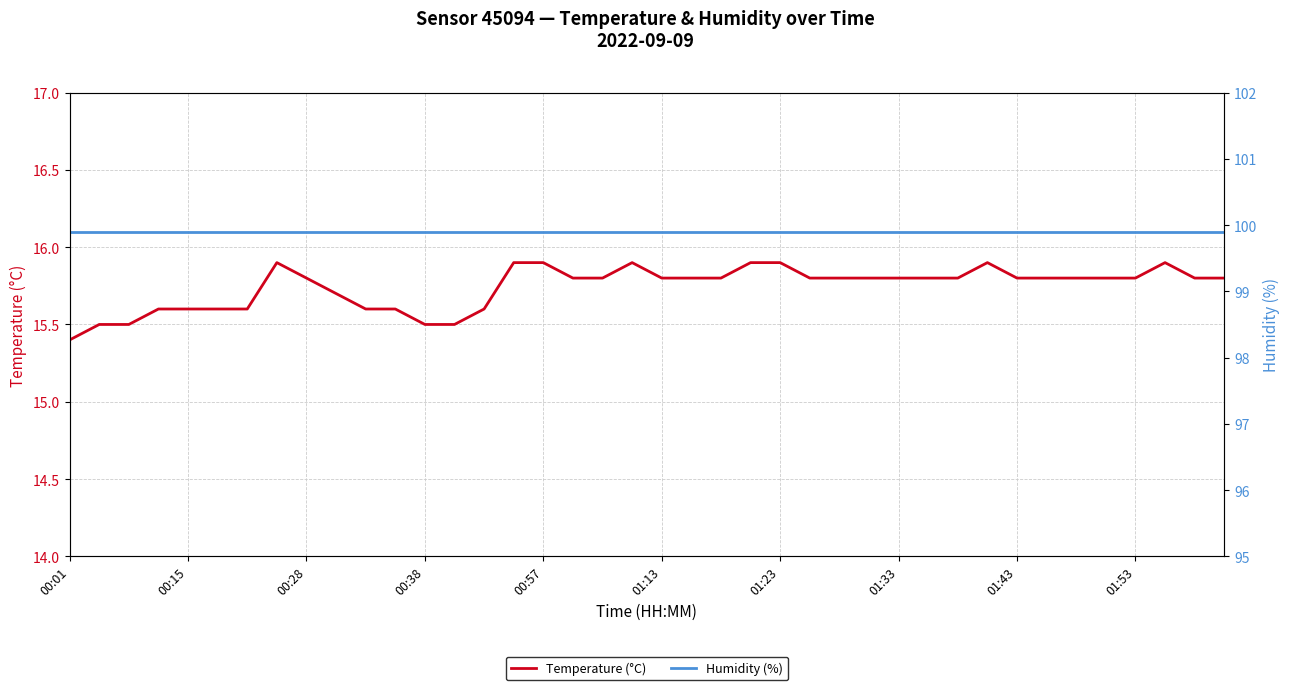

Reading left to right, extract all data points from this chart.

Temperature (°C): 15.4	15.5	15.5	15.6	15.6	15.6	15.6	15.9	15.8	15.7	15.6	15.6	15.5	15.5	15.6	15.9	15.9	15.8	15.8	15.9	15.8	15.8	15.8	15.9	15.9	15.8	15.8	15.8	15.8	15.8	15.8	15.9	15.8	15.8	15.8	15.8	15.8	15.9	15.8	15.8
Humidity (%): 99.9	99.9	99.9	99.9	99.9	99.9	99.9	99.9	99.9	99.9	99.9	99.9	99.9	99.9	99.9	99.9	99.9	99.9	99.9	99.9	99.9	99.9	99.9	99.9	99.9	99.9	99.9	99.9	99.9	99.9	99.9	99.9	99.9	99.9	99.9	99.9	99.9	99.9	99.9	99.9